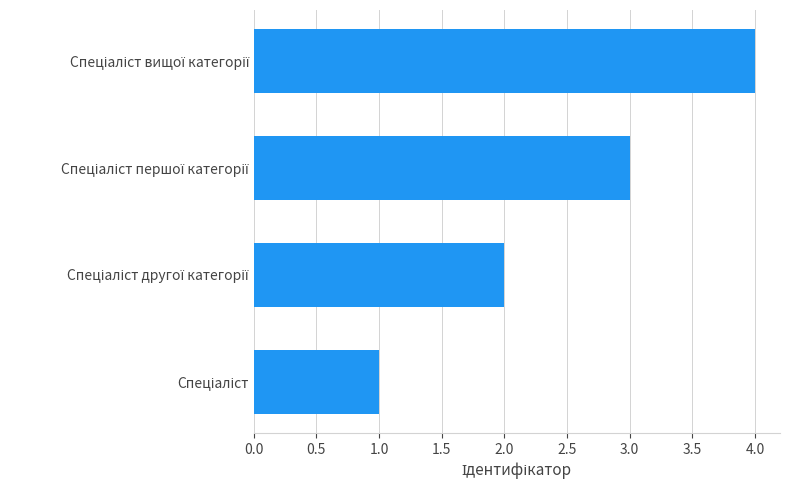

Count the number of data series in this chart.

1